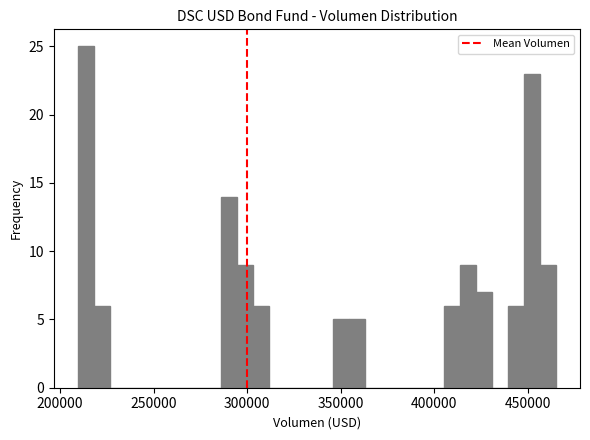

Around what value on the x-axis is the tallest bar? Give the approximate position of its centre, as read against the axis.

215000